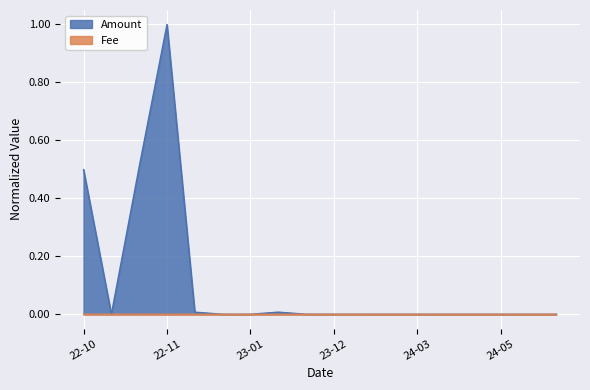

List the series in order of their peak value, lowest first.

Fee, Amount